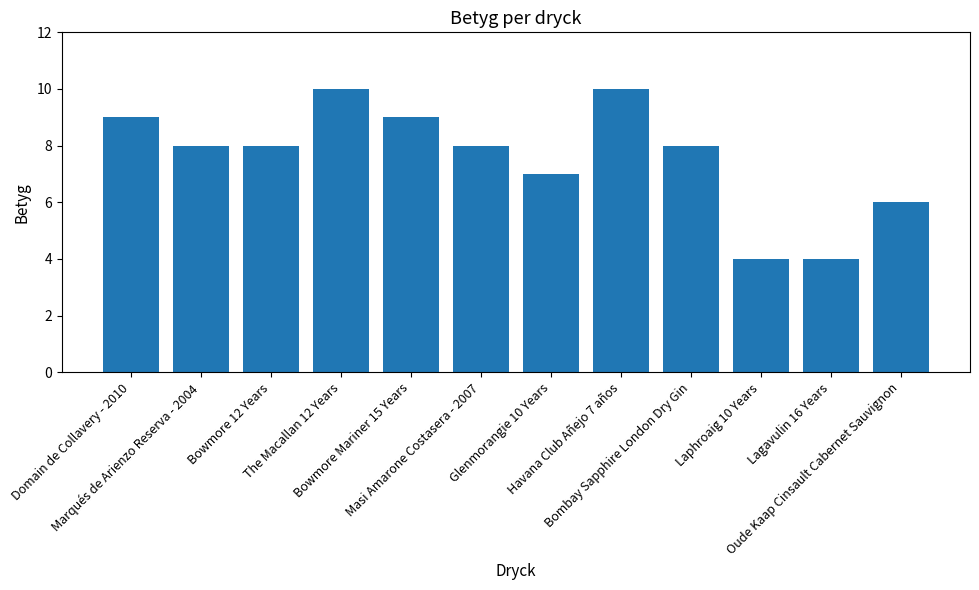

What is the sum of all values?

91